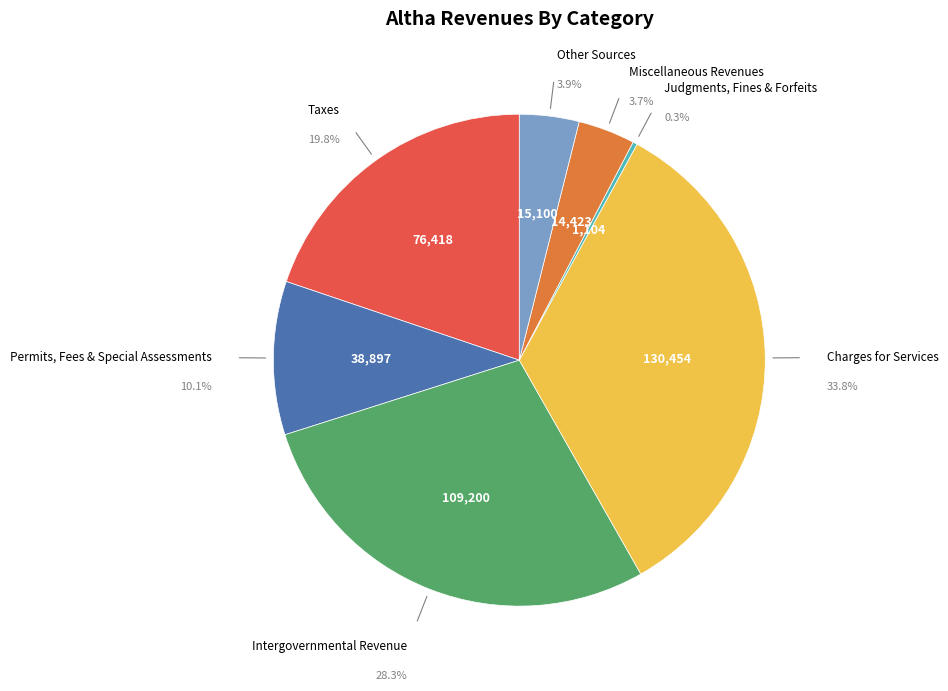

The Permits, Fees & Special Assessments slice represents 1% of the pie. True or false?

False